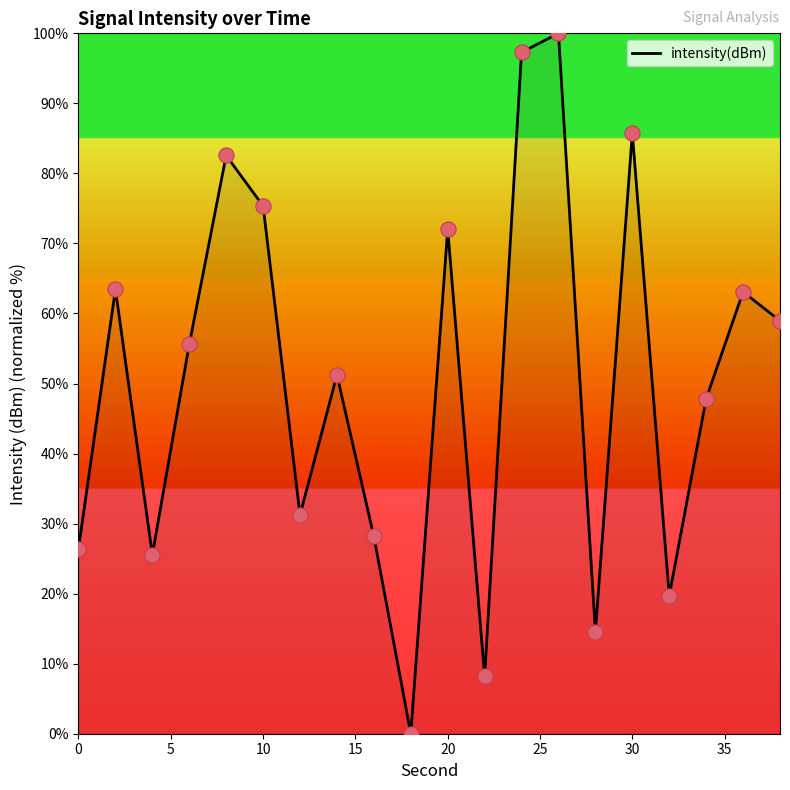

What is the difference between the maximum and minimum values?

100.0